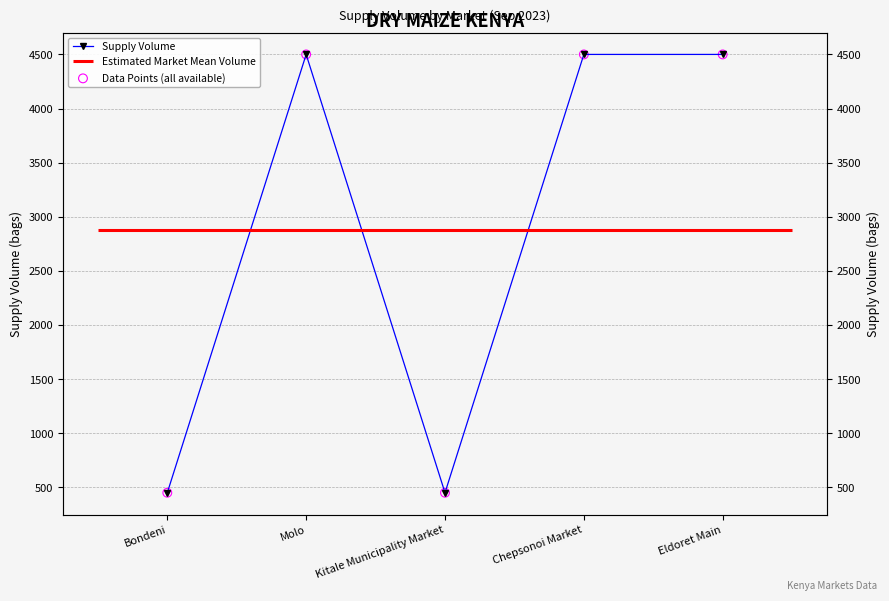

Which series contains the lowest Y value?

Supply Volume